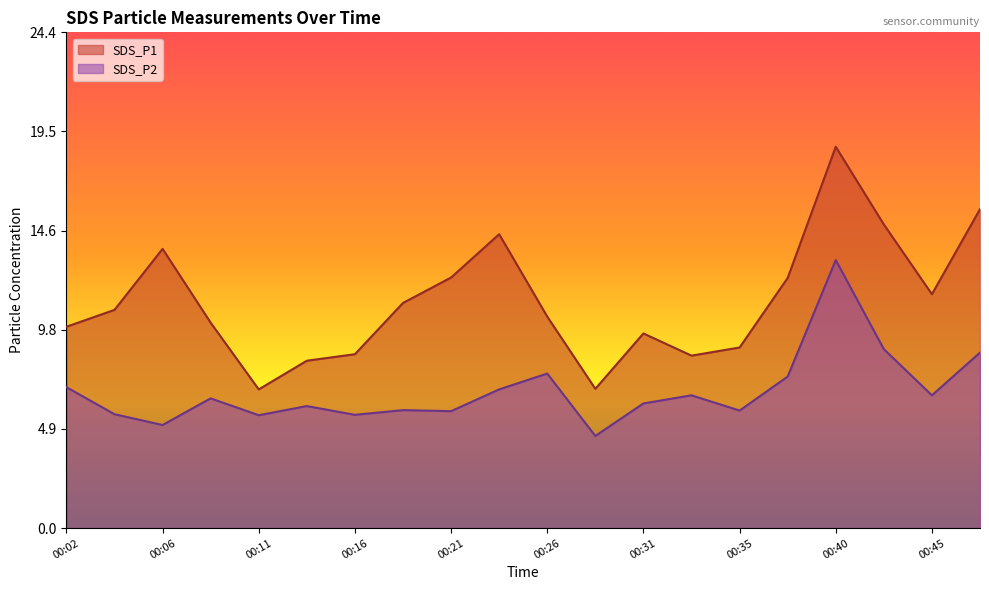

Does the chart display data point markers on the line(s)?

No